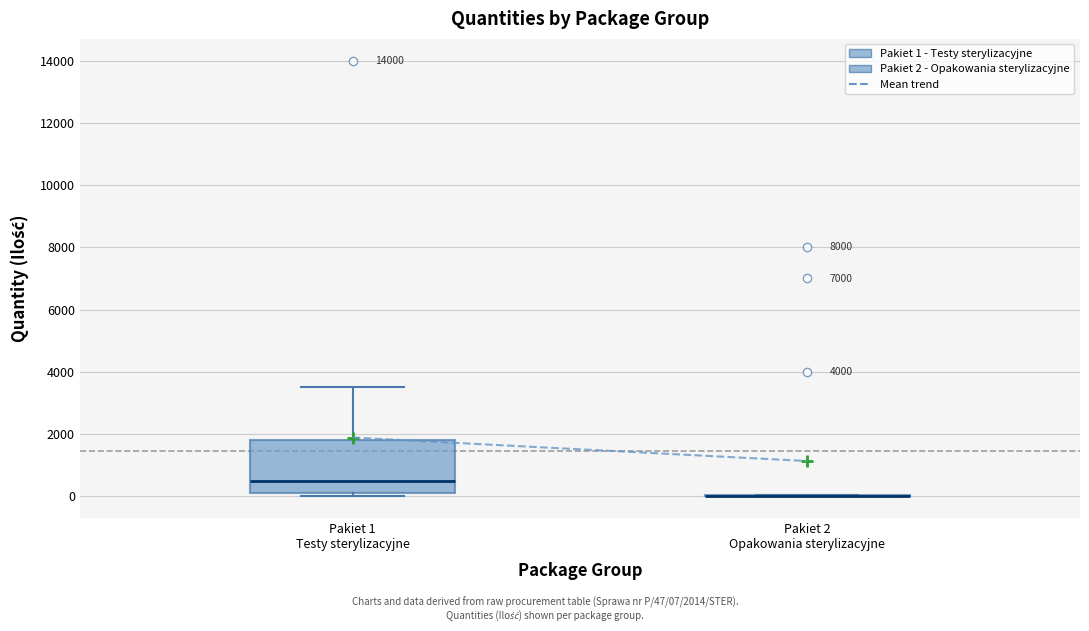

Comparing the boxes themselves (not the whiskers), which one is the tallest?

Pakiet 1 Testy sterylizacyjne